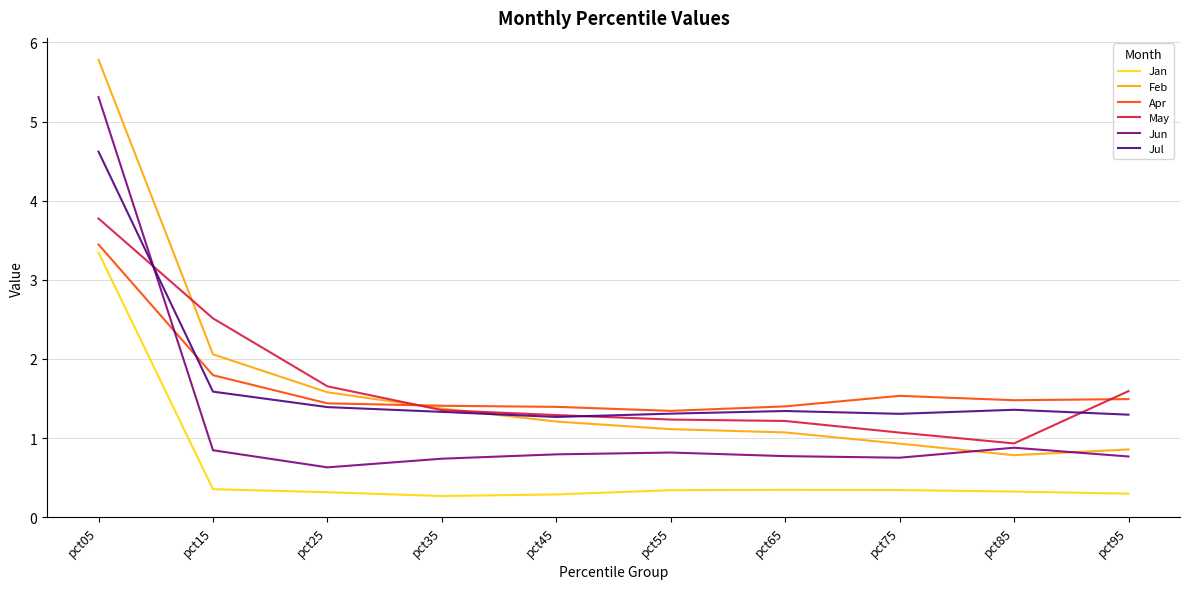

What is the average value of the Jan series?

0.6